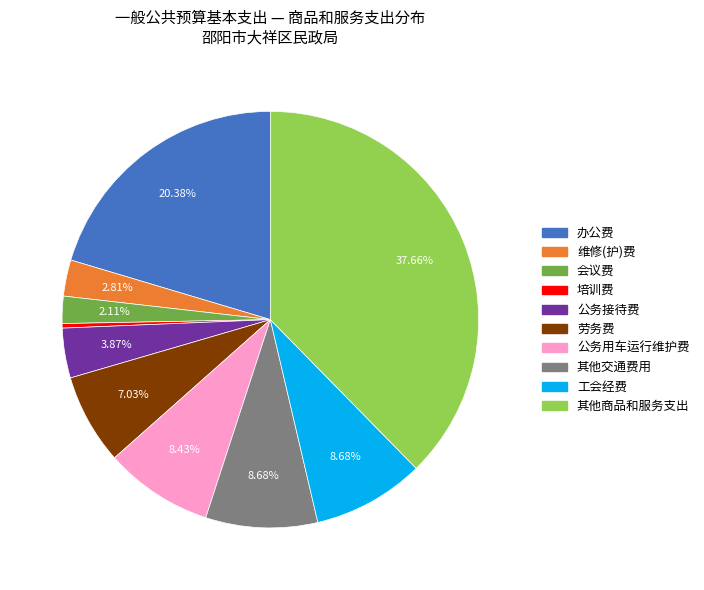

What is the largest slice in the pie chart?

其他商品和服务支出